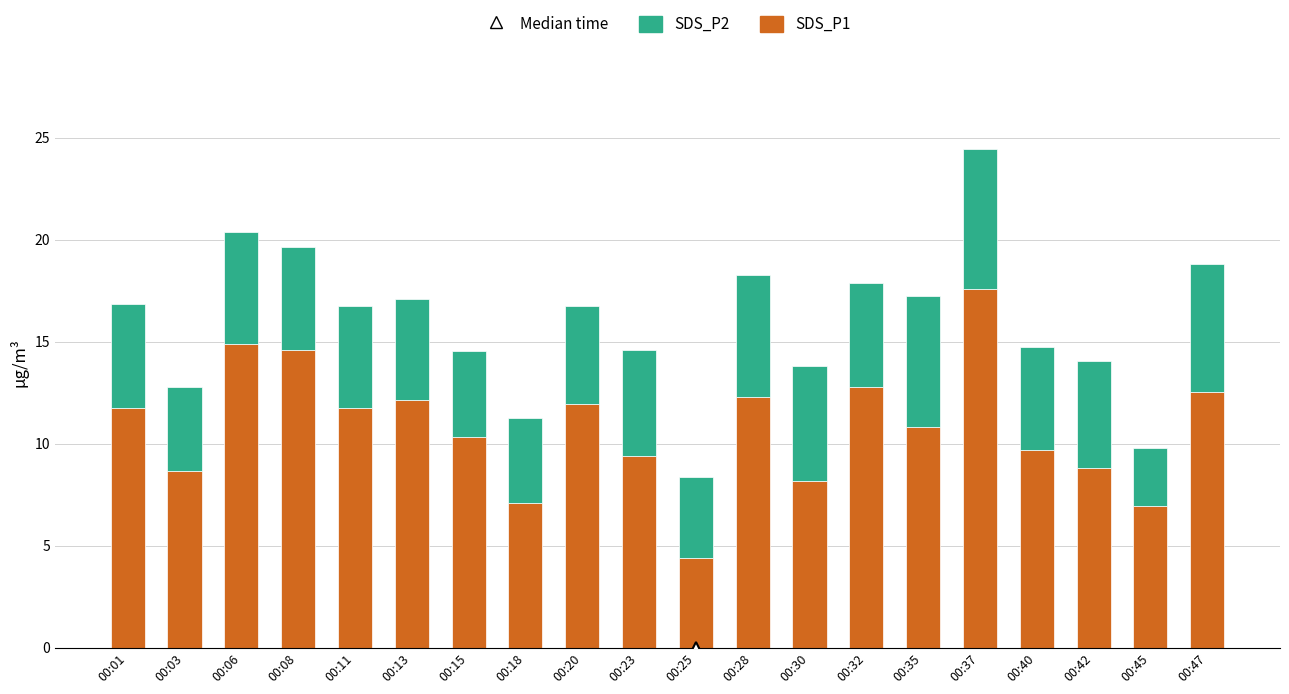

The value of SDS_P1 at 00:25 is 5.9. True or false?

False